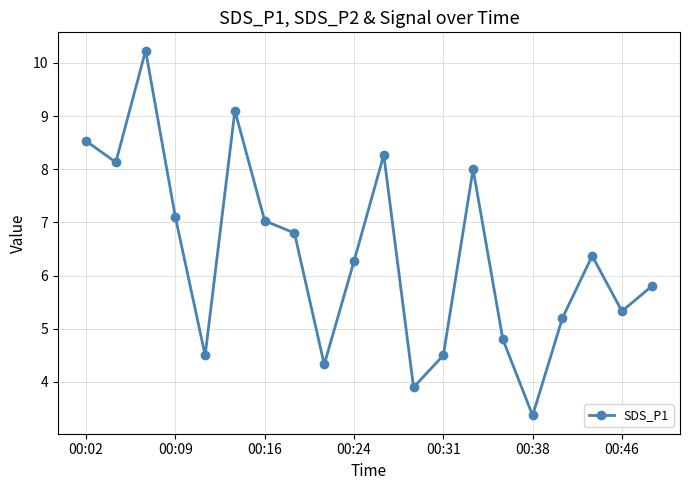

What is the value of the 3rd point from the left?

10.2